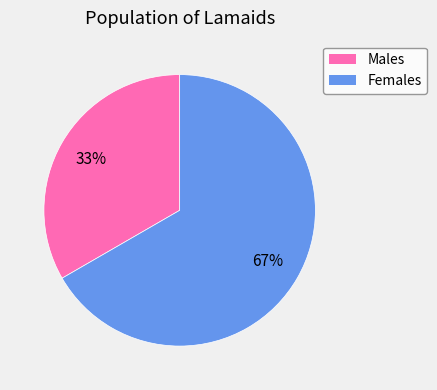

Between Females and Males, which is larger?

Females